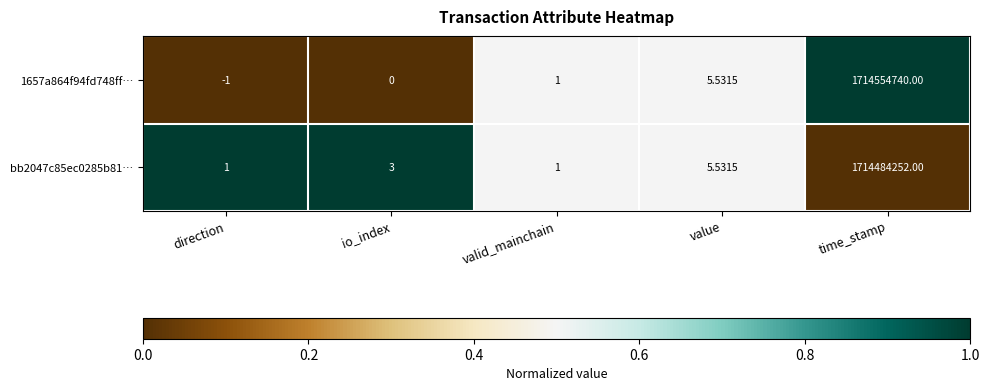

At which category is the sum across all series the highest?

time_stamp